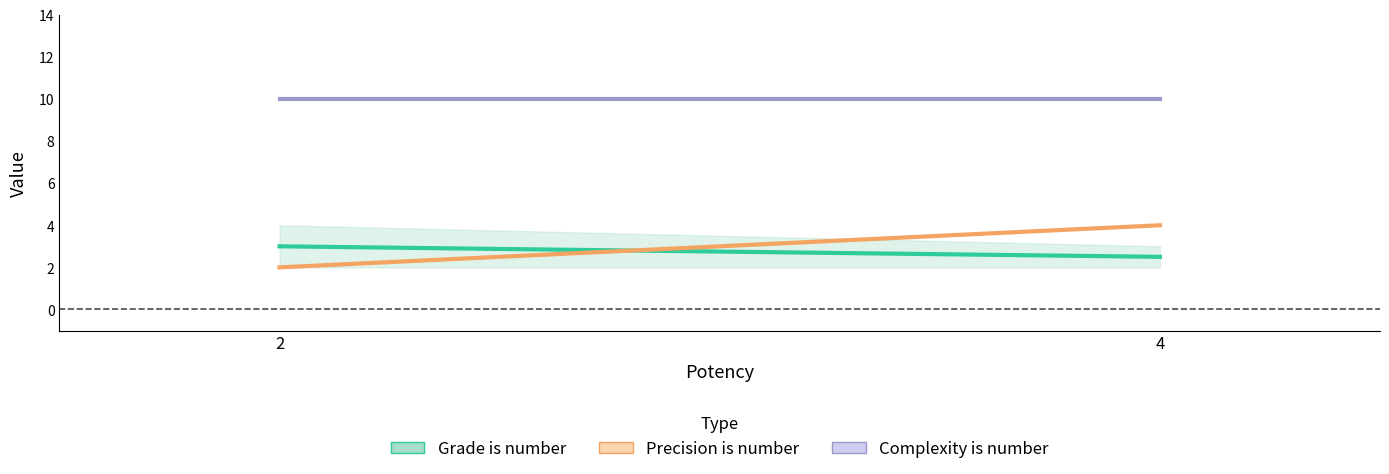

What is the difference between the Grade is number values at 4 and 2?

0.5